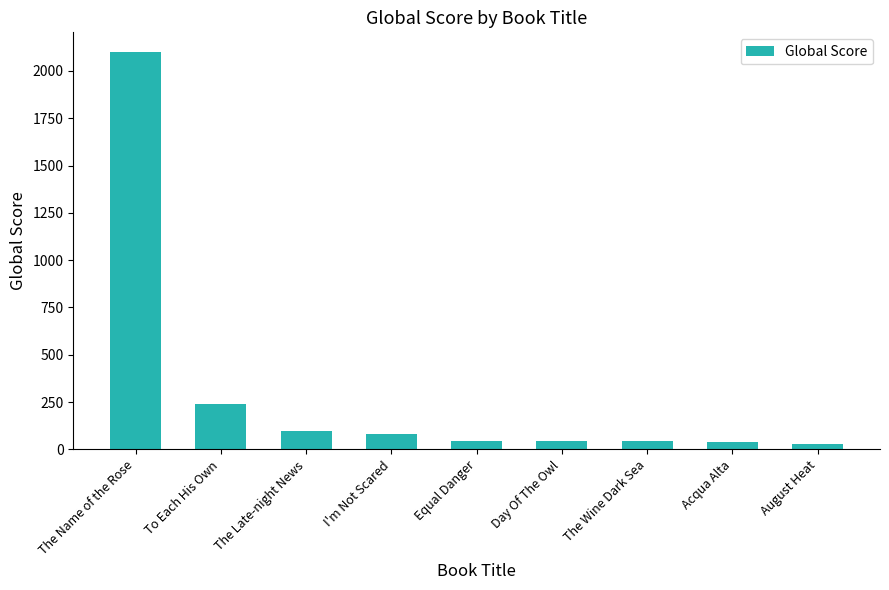

Which label corresponds to the largest value in the chart?

The Name of the Rose